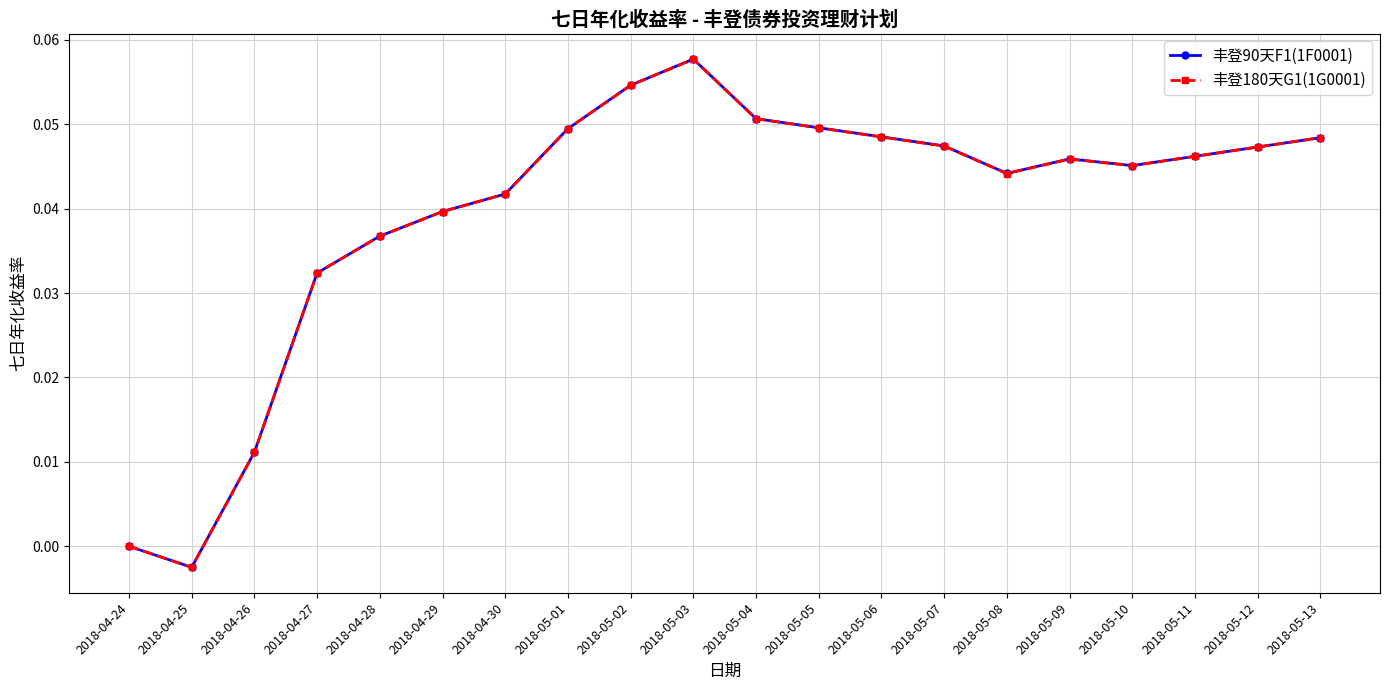

Which category has the highest value in the 丰登180天G1(1G0001) series?

2018-05-03